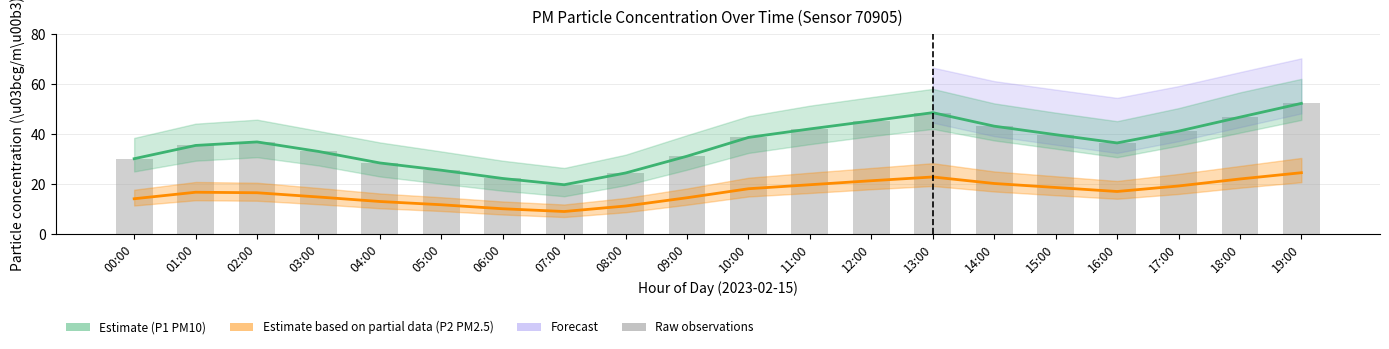

Which series has the largest total across all categories?

P1 (PM10) Estimate